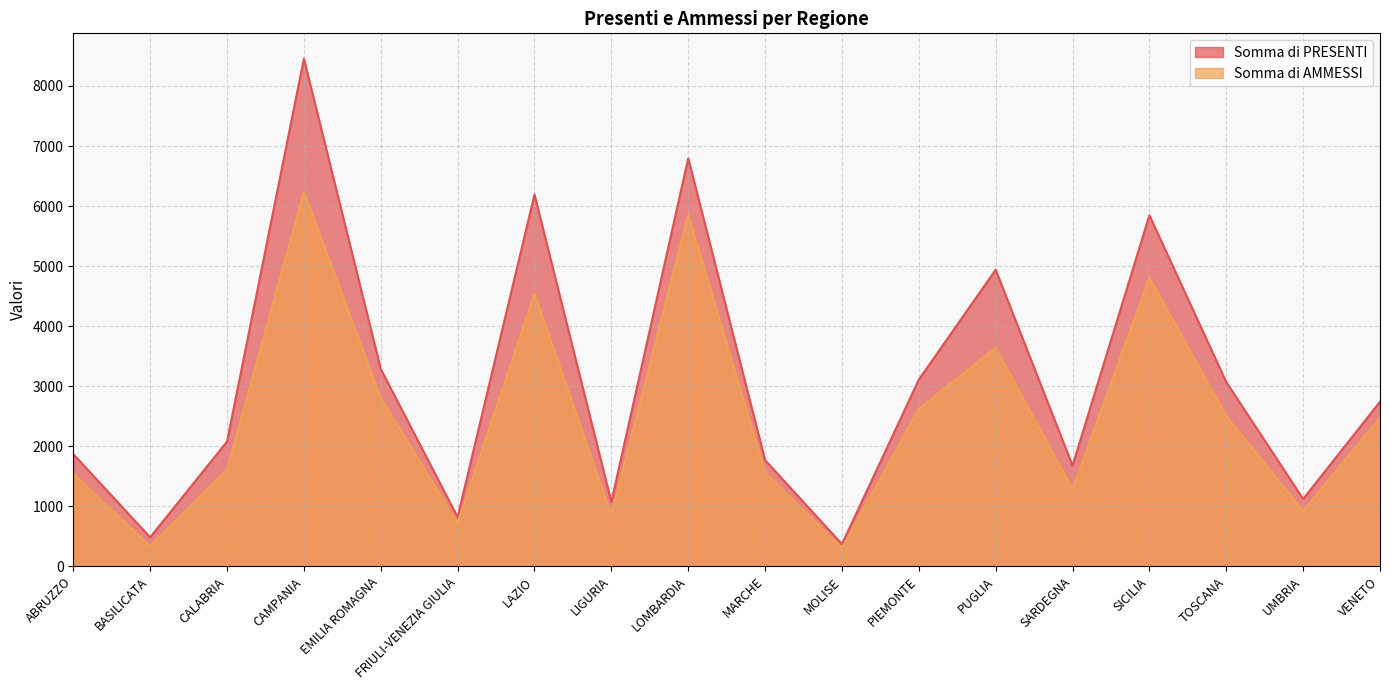

Which series has the widest spread of values?

Somma di PRESENTI